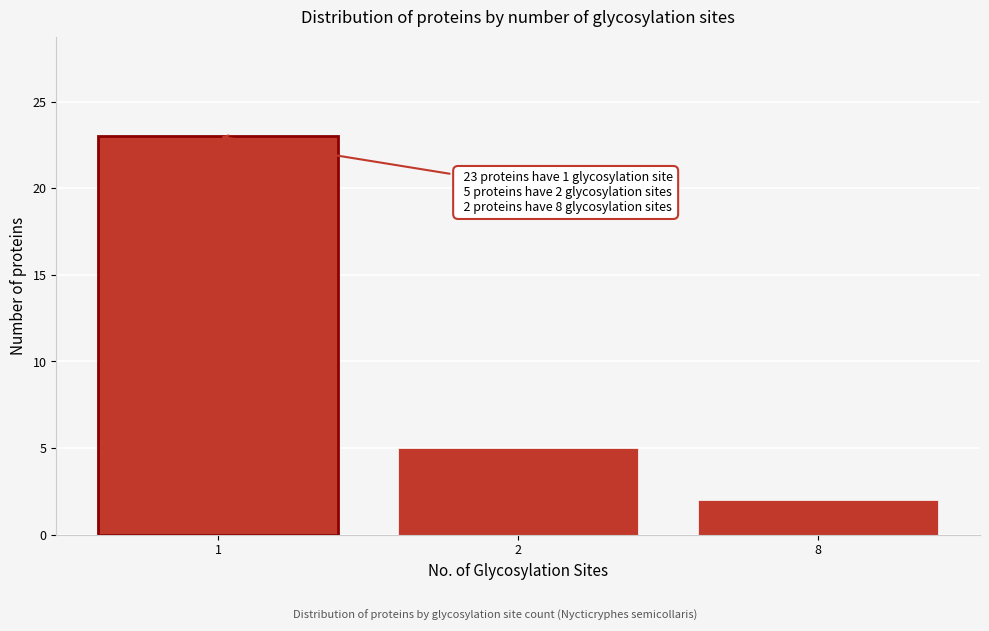

Reading left to right, what are all the values shown in this chart?

1=23	2=5	8=2